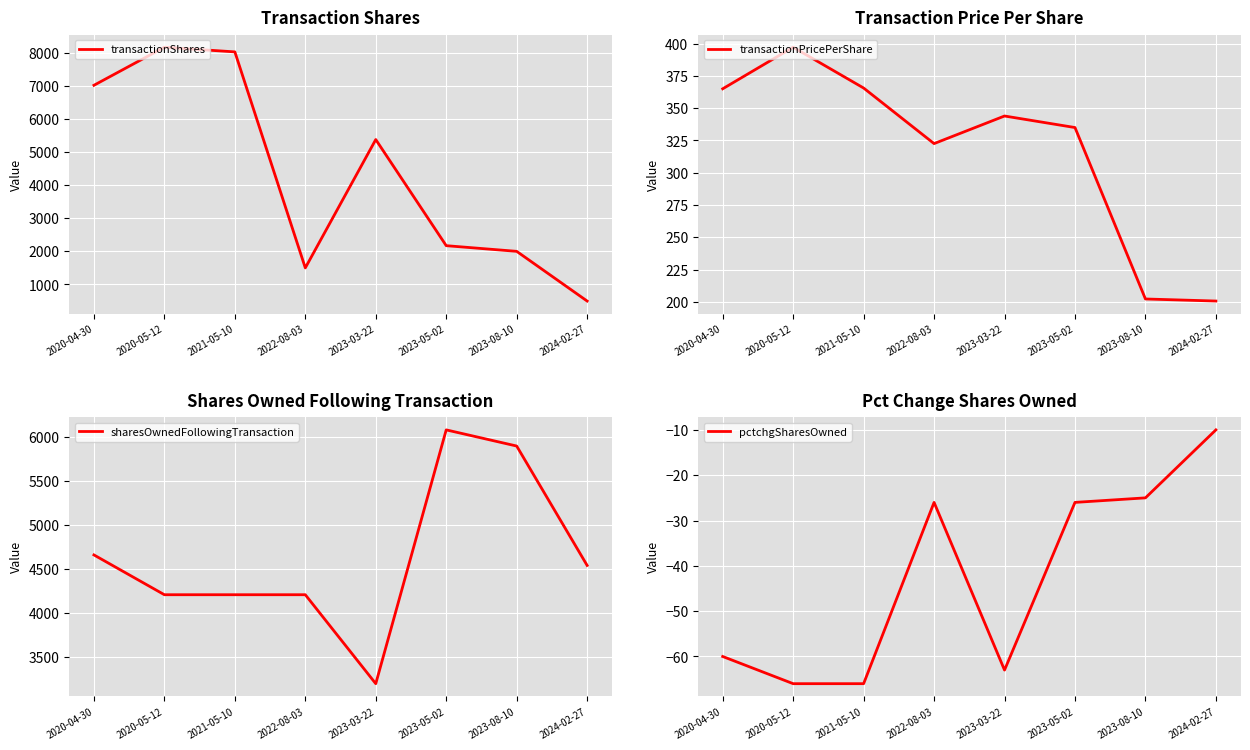

What is the label of the 2nd point from the left?

2020-05-12